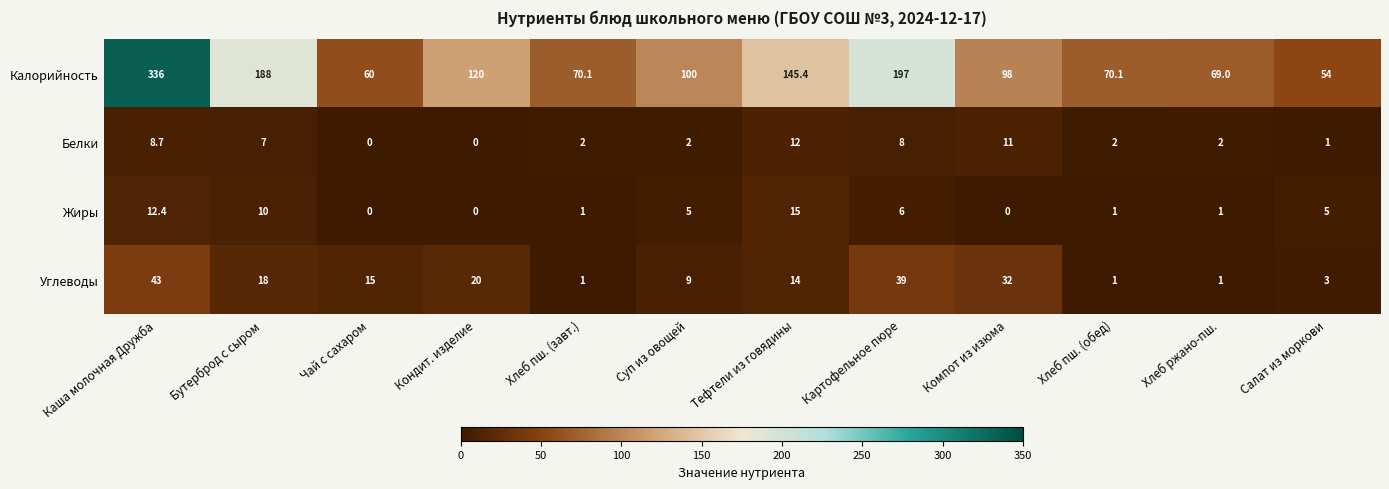

The value of Углеводы at Хлеб ржано-пш. is 1.0. True or false?

True